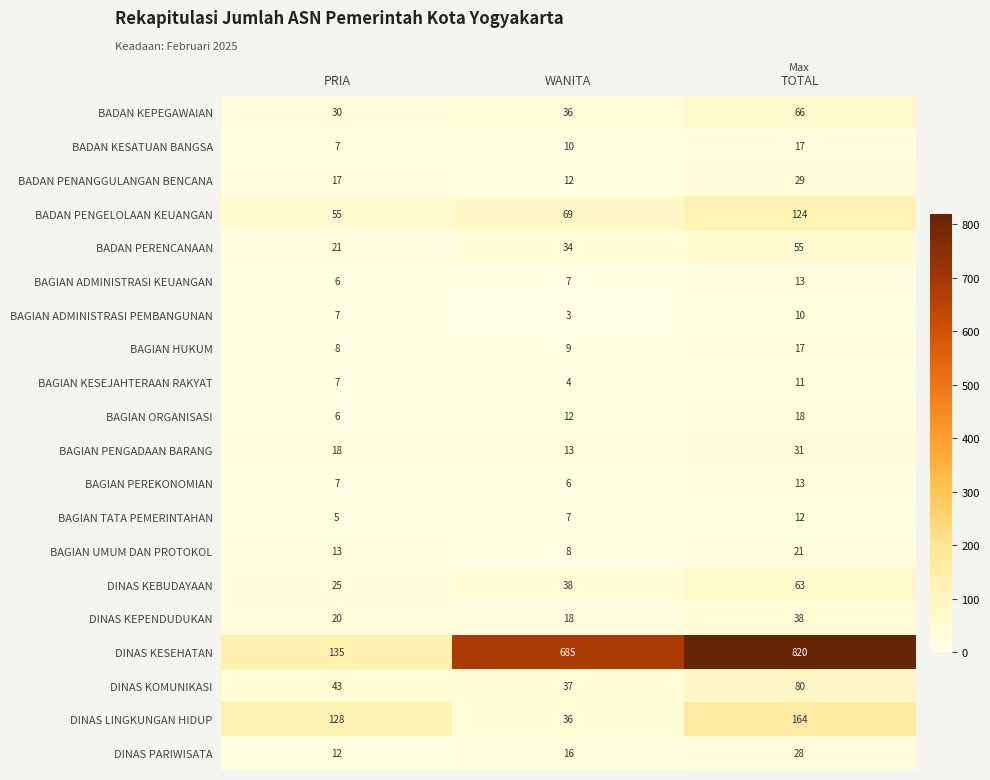

What is the sum of the DINAS KEBUDAYAAN values at WANITA and TOTAL?

101